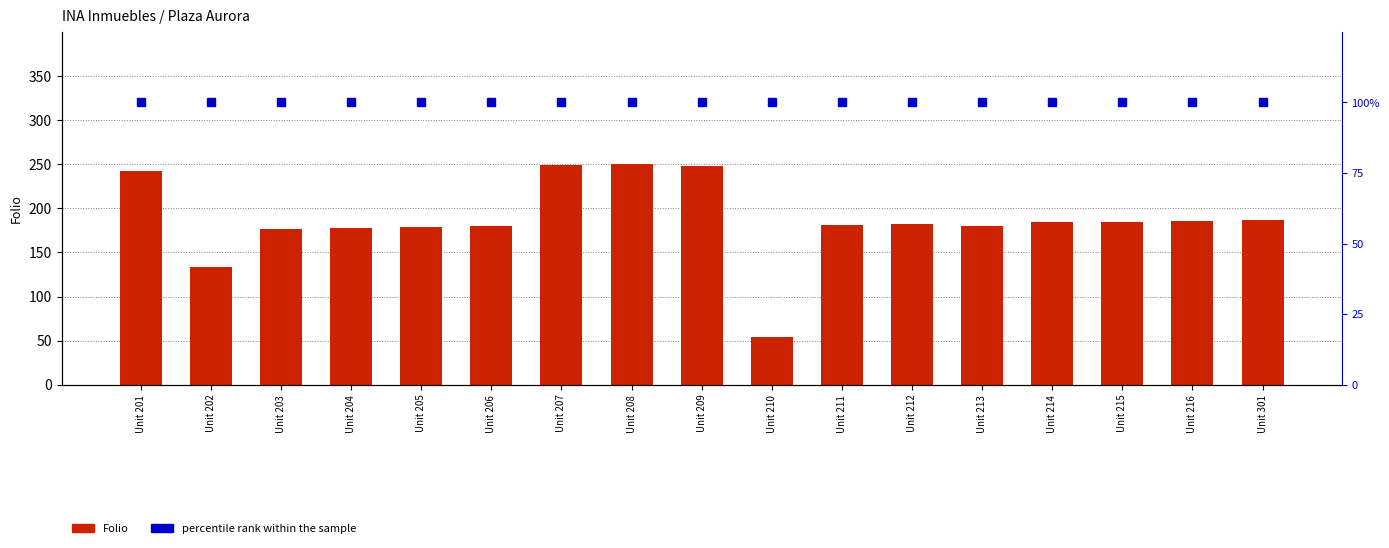

At which label does Folio reach its peak?

Unit 208